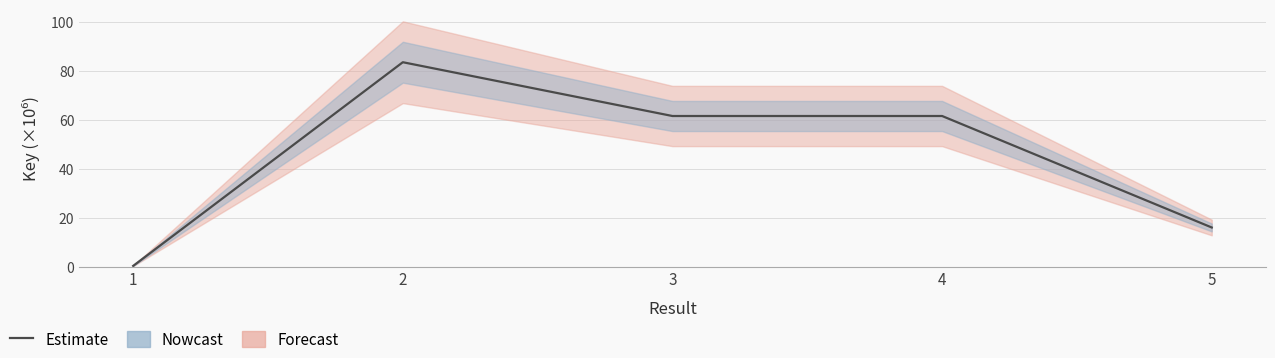

What is the average value?

44.6